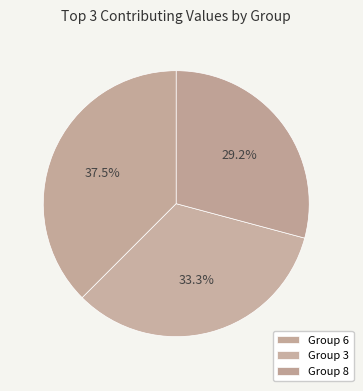

How many slices are in this pie chart?

3